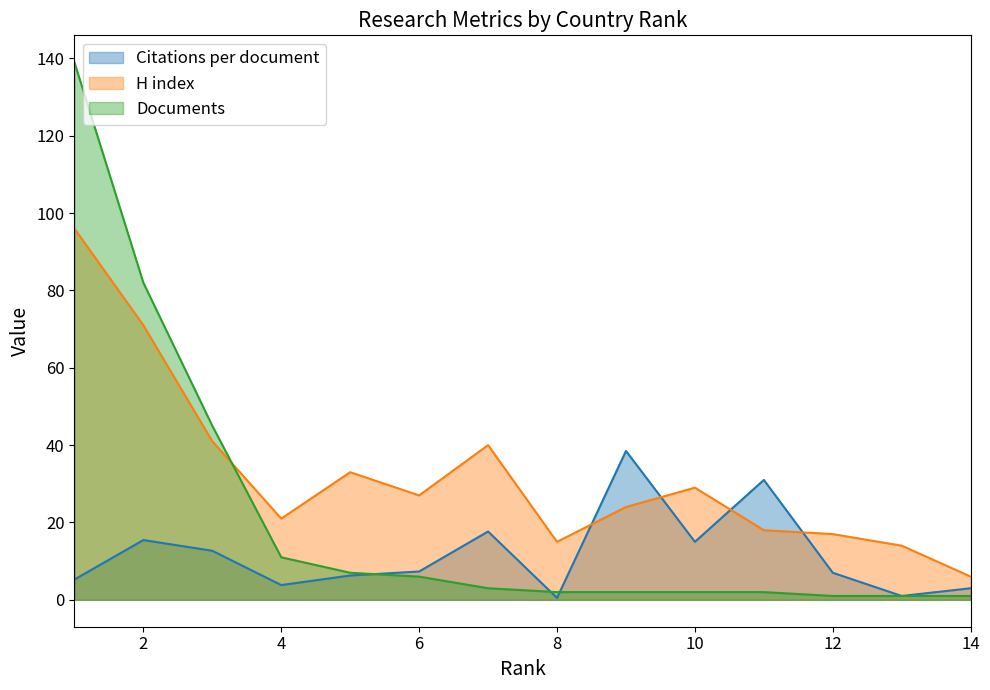

What is the sum of all Documents values?

304.0